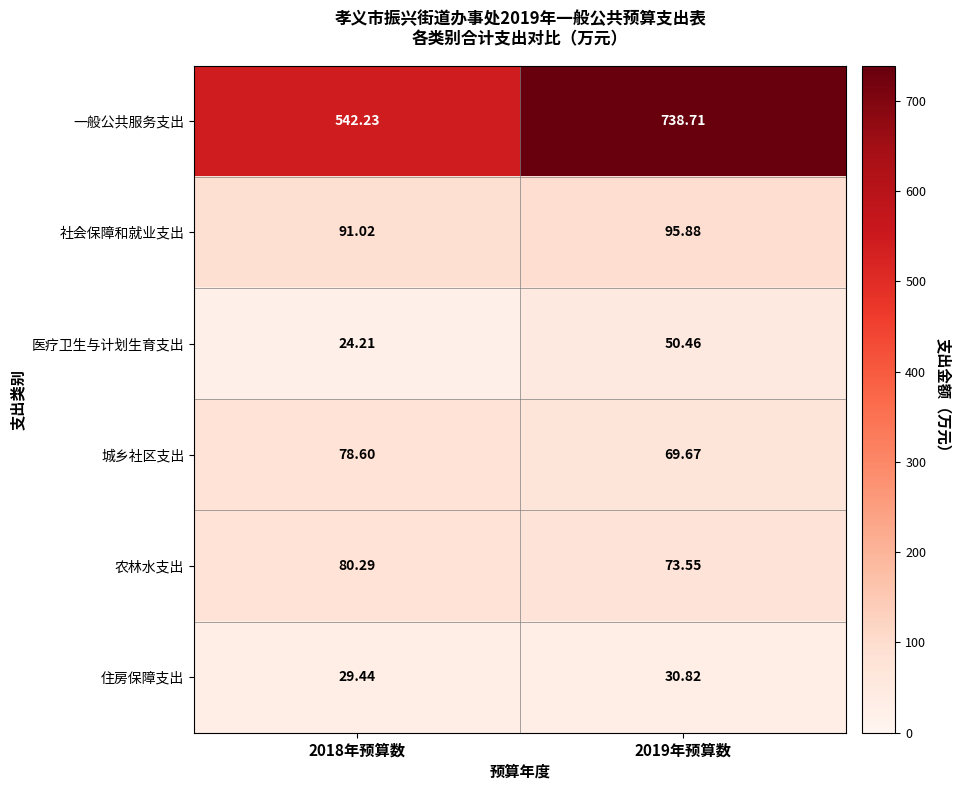

Which series changed the most between 2018年预算数 and 2019年预算数?

一般公共服务支出